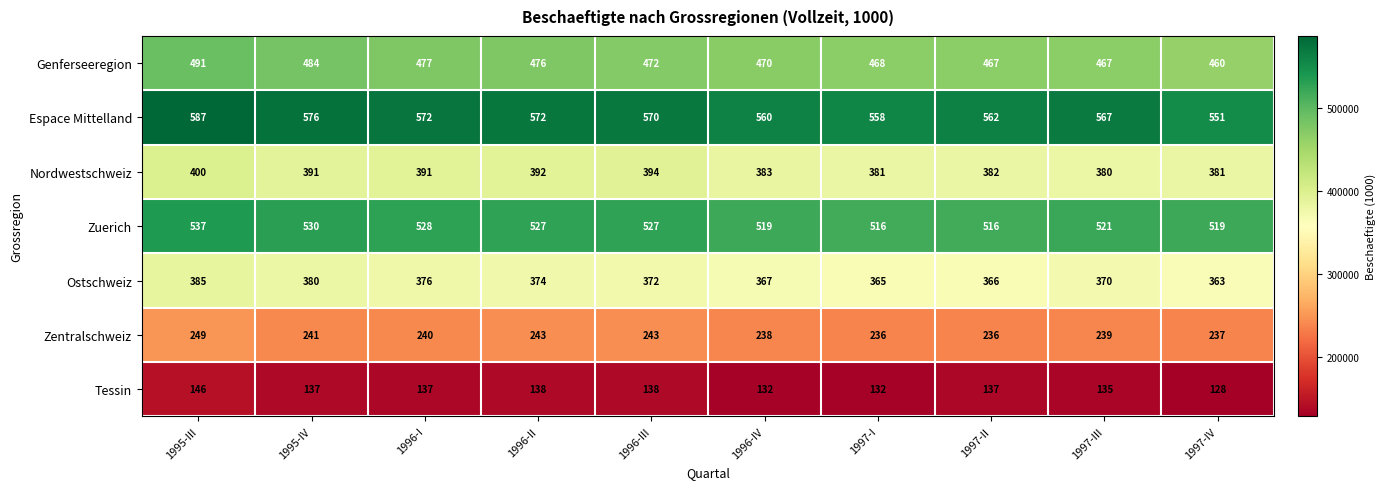

Which series changed the most between 1995-IV and 1996-IV?

Espace Mittelland